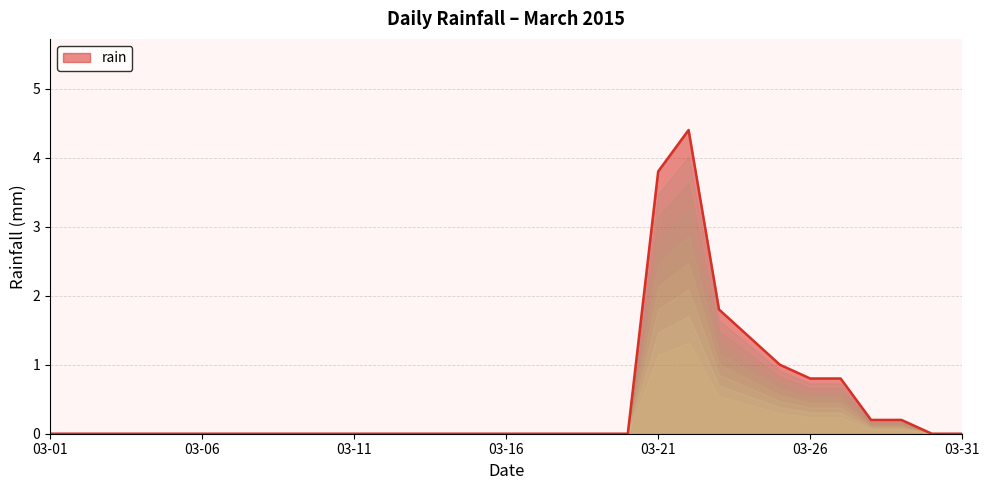

Count the number of categories in the chart.

31